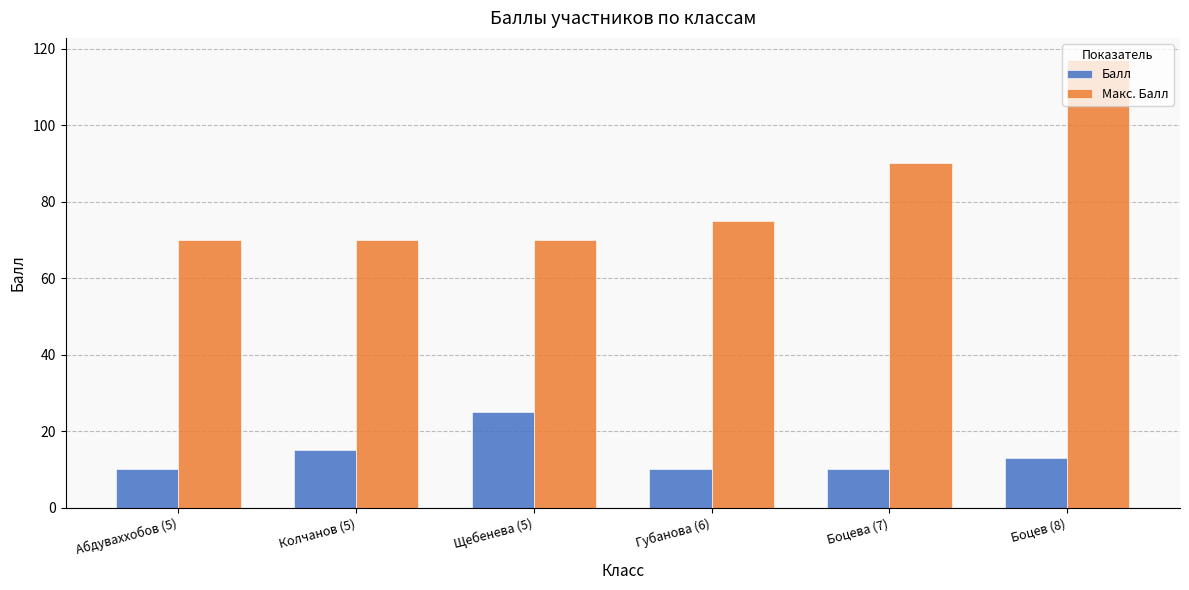

At Боцева (7), list the series in order from smallest to largest.

Балл, Макс. Балл